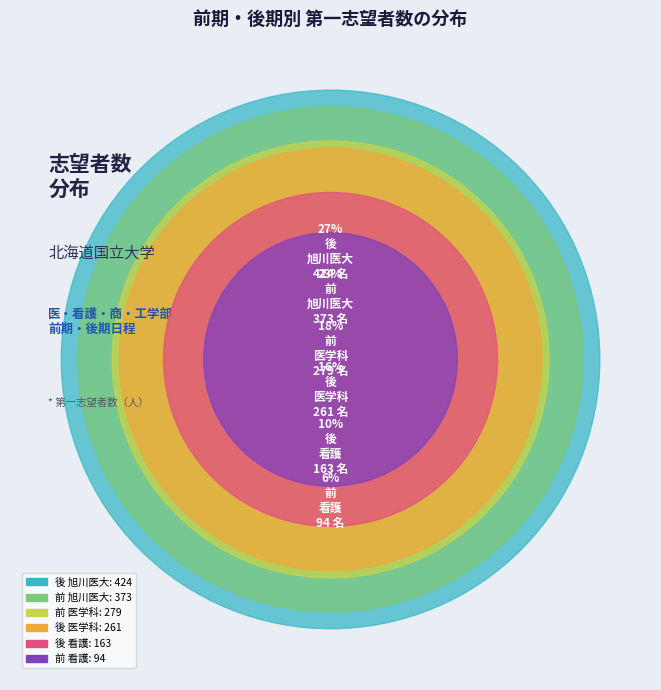

To the nearest percent, what percentage of the pie is 前(看護)?

6%